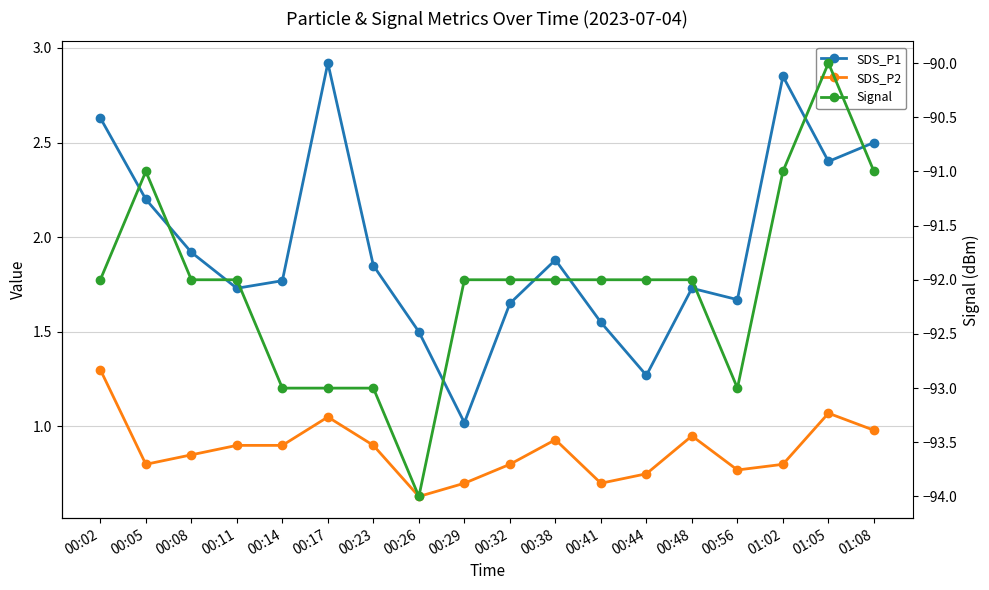

Reading left to right, transcribe all the data shown in this chart.

SDS_P1: 2.6	2.2	1.9	1.7	1.8	2.9	1.9	1.5	1.0	1.6	1.9	1.6	1.3	1.7	1.7	2.9	2.4	2.5
SDS_P2: 1.3	0.8	0.8	0.9	0.9	1.1	0.9	0.6	0.7	0.8	0.9	0.7	0.8	0.9	0.8	0.8	1.1	1.0
Signal: -92.0	-91.0	-92.0	-92.0	-93.0	-93.0	-93.0	-94.0	-92.0	-92.0	-92.0	-92.0	-92.0	-92.0	-93.0	-91.0	-90.0	-91.0